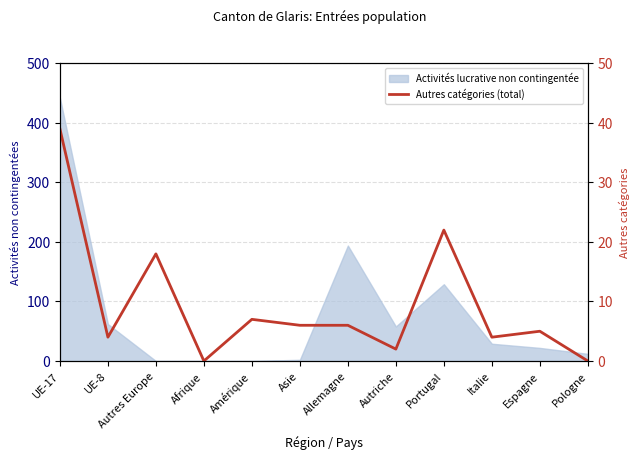

Is it true that the value at Afrique is 0?

True